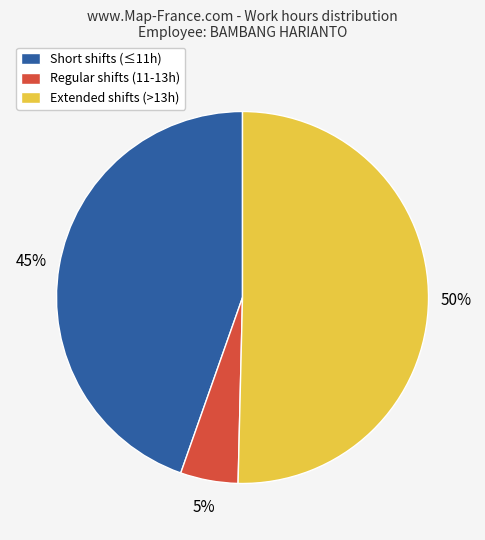

The Extended shifts (>13h) slice represents 50% of the pie. True or false?

True